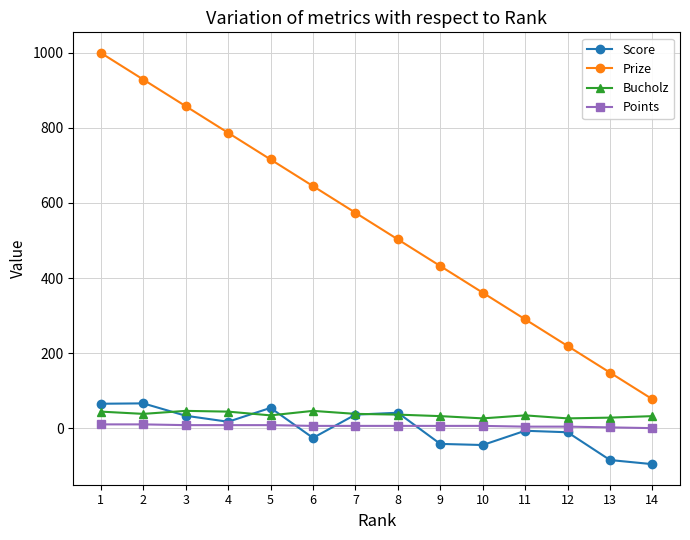

What is the value of the Score point at the 2nd from the left?

66